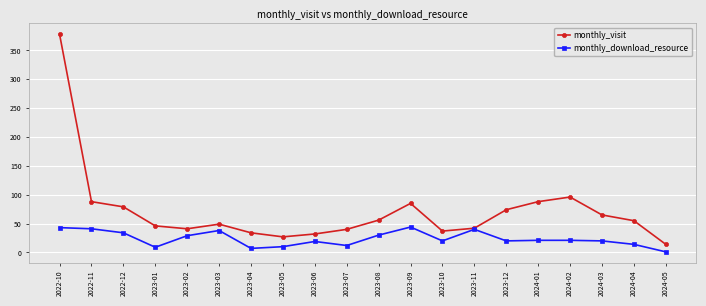

Is it true that monthly_download_resource equals 12 at 2023-07?

True